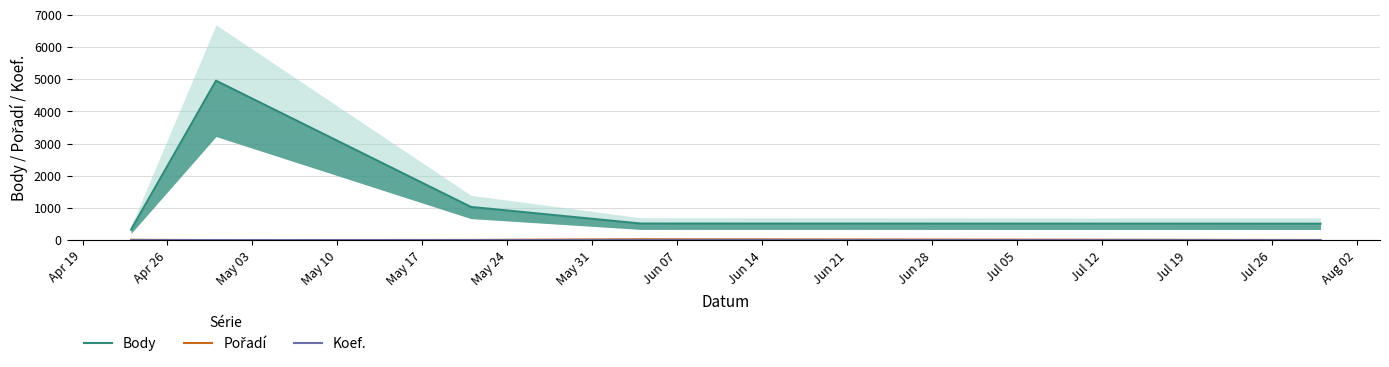

True or false: Body and Pořadí cross at least once.

False